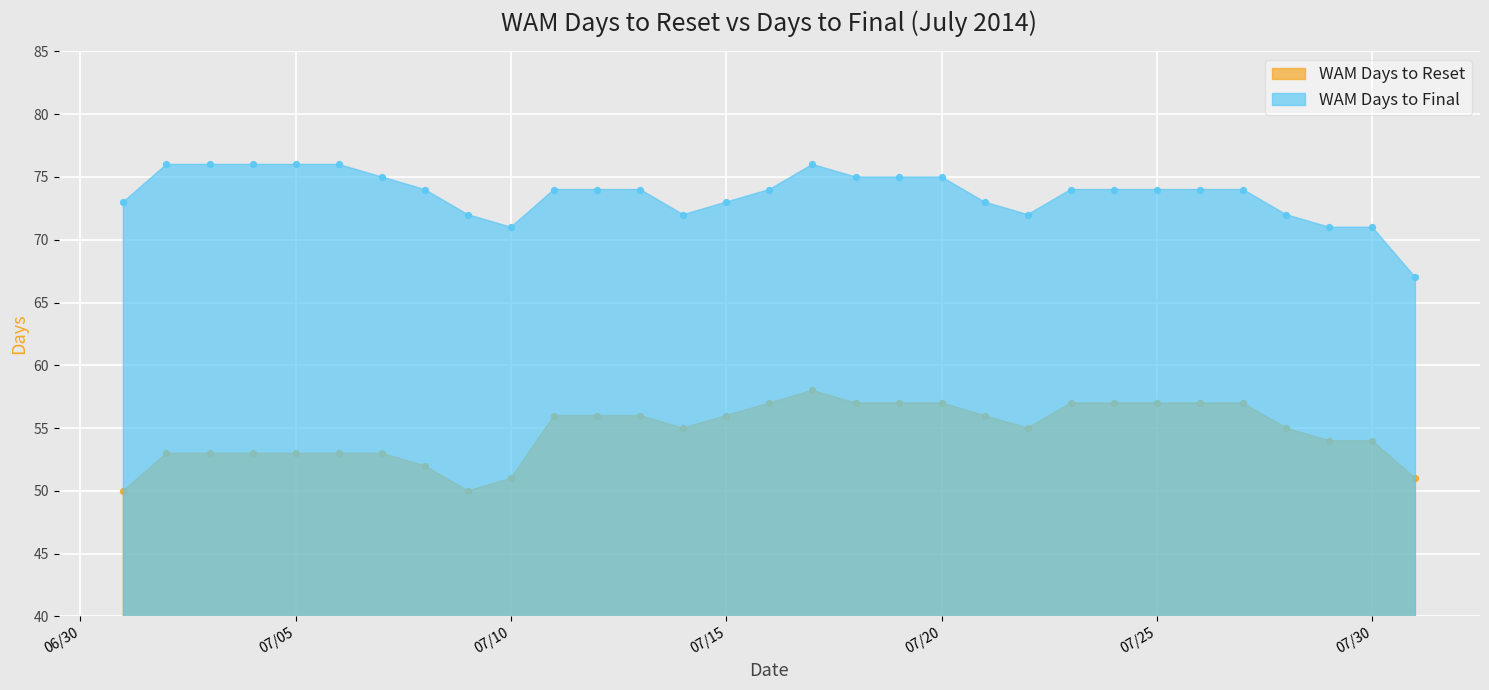

What are all the series names shown in the legend?

WAM Days to Reset, WAM Days to Final